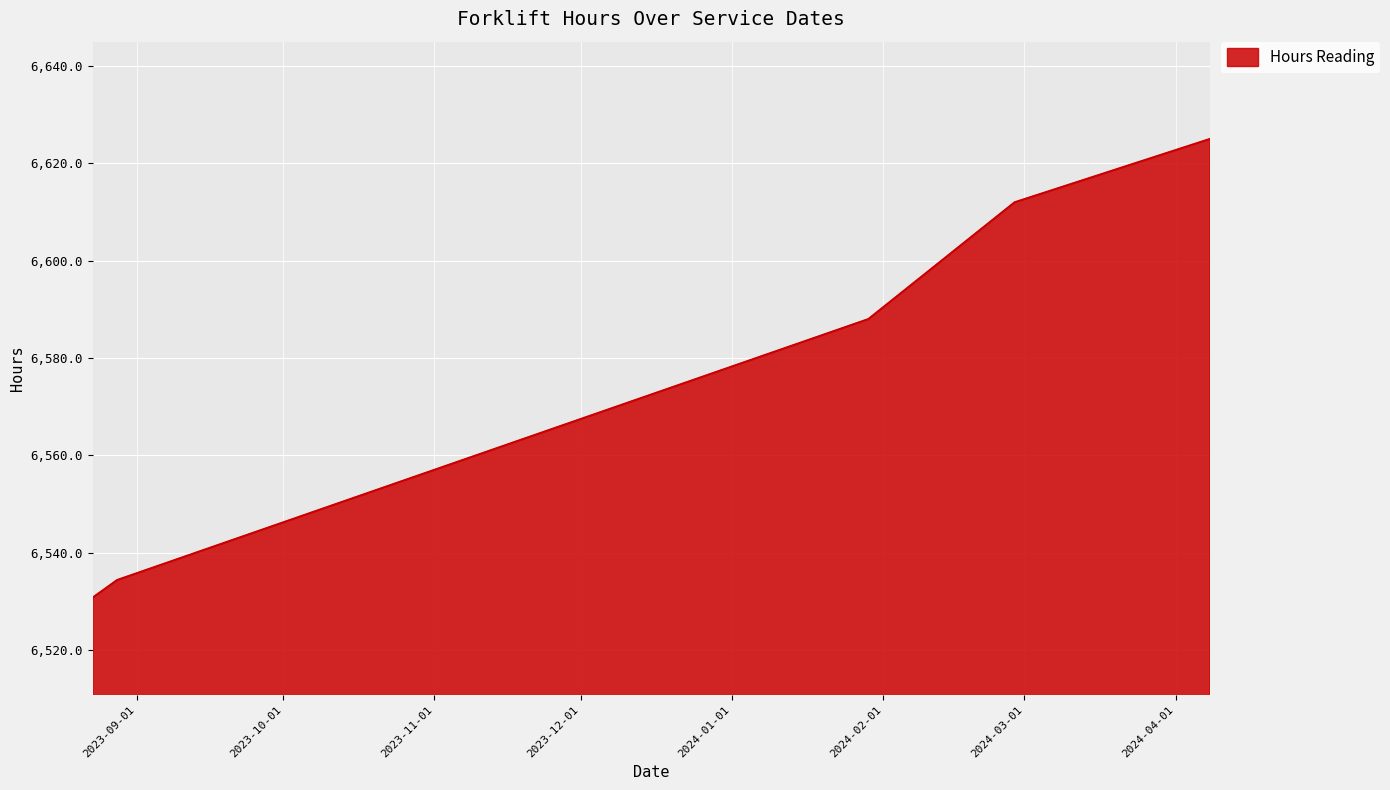

What is the average value?

6578.0